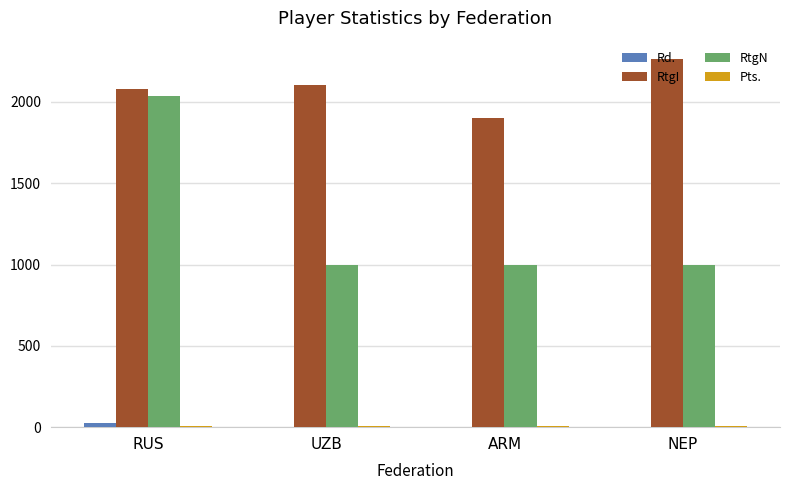

What is the maximum value shown in the chart?

2264.0